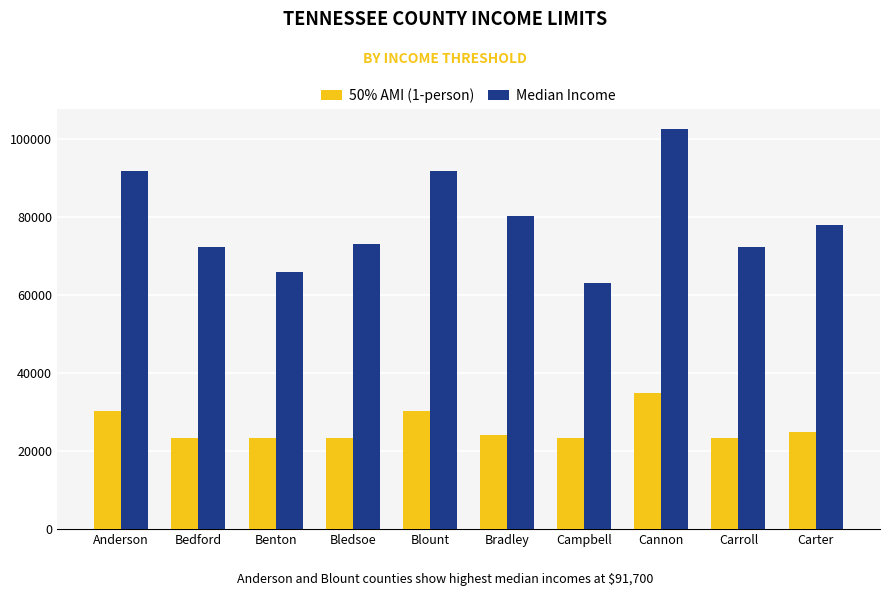

Between Benton and Bledsoe, which series saw the biggest shift?

Median Income